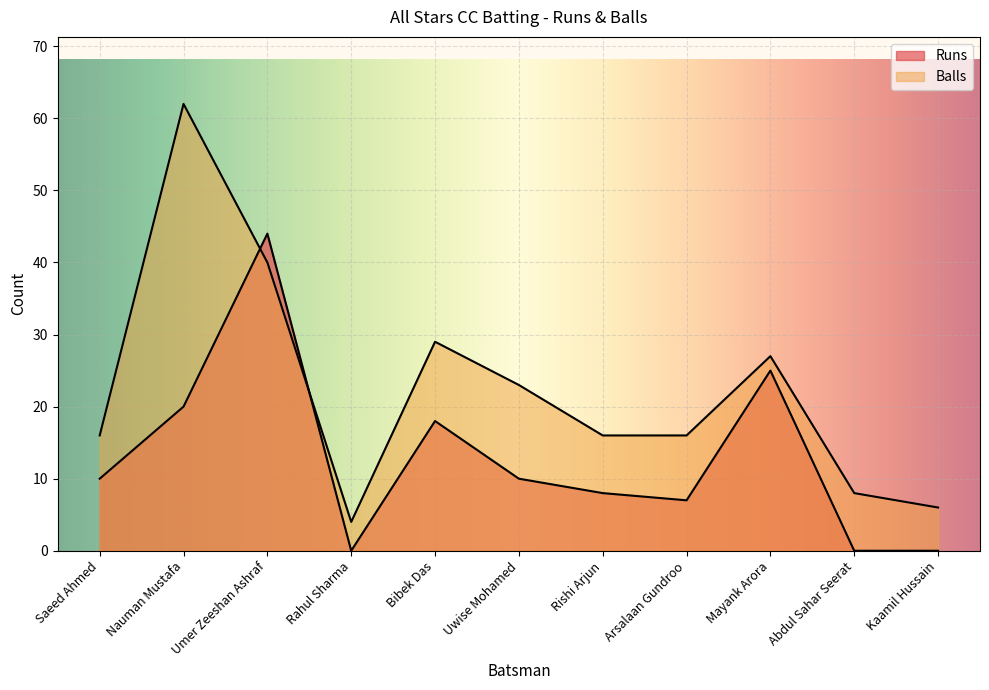

Which series has the largest total across all categories?

Balls